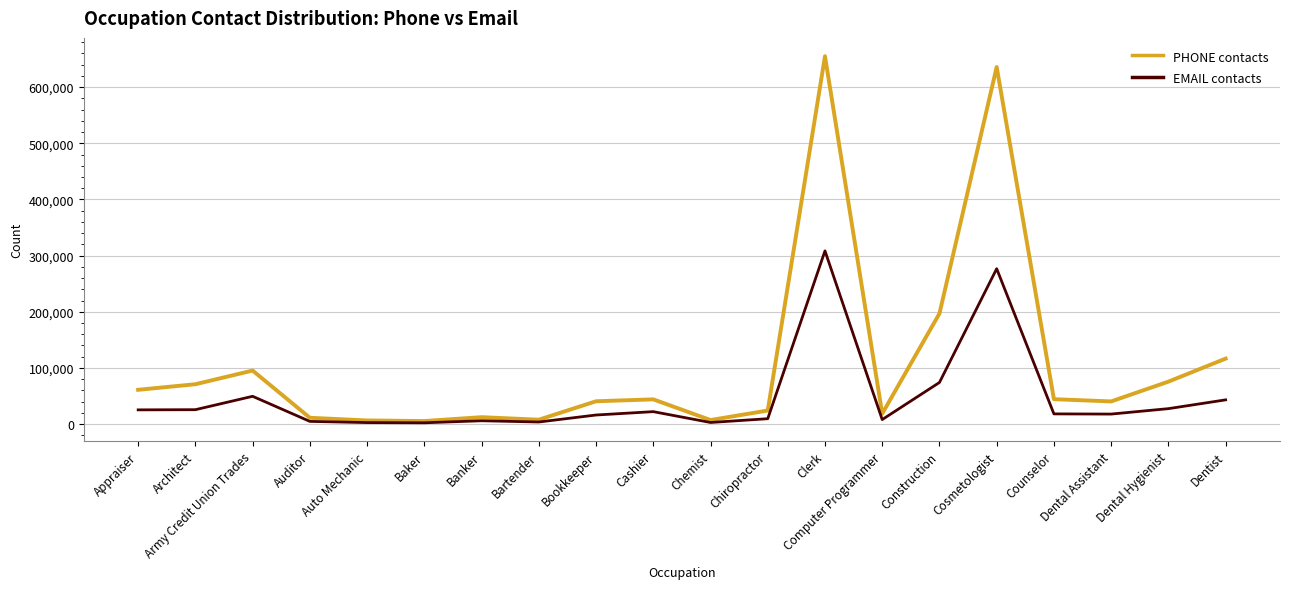

What is the sum of all PHONE contacts values?

2169586